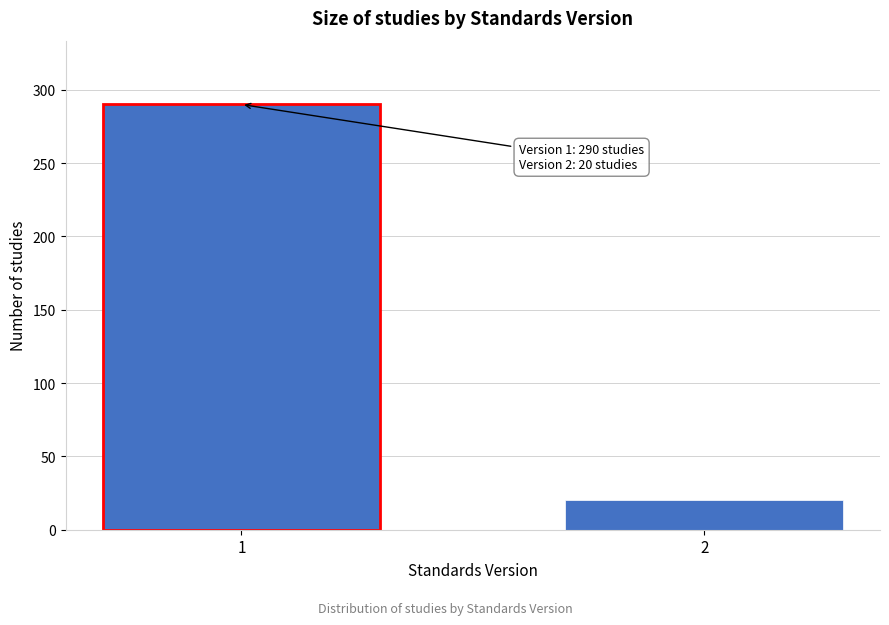

Reading left to right, extract all data points from this chart.

1=290	2=20